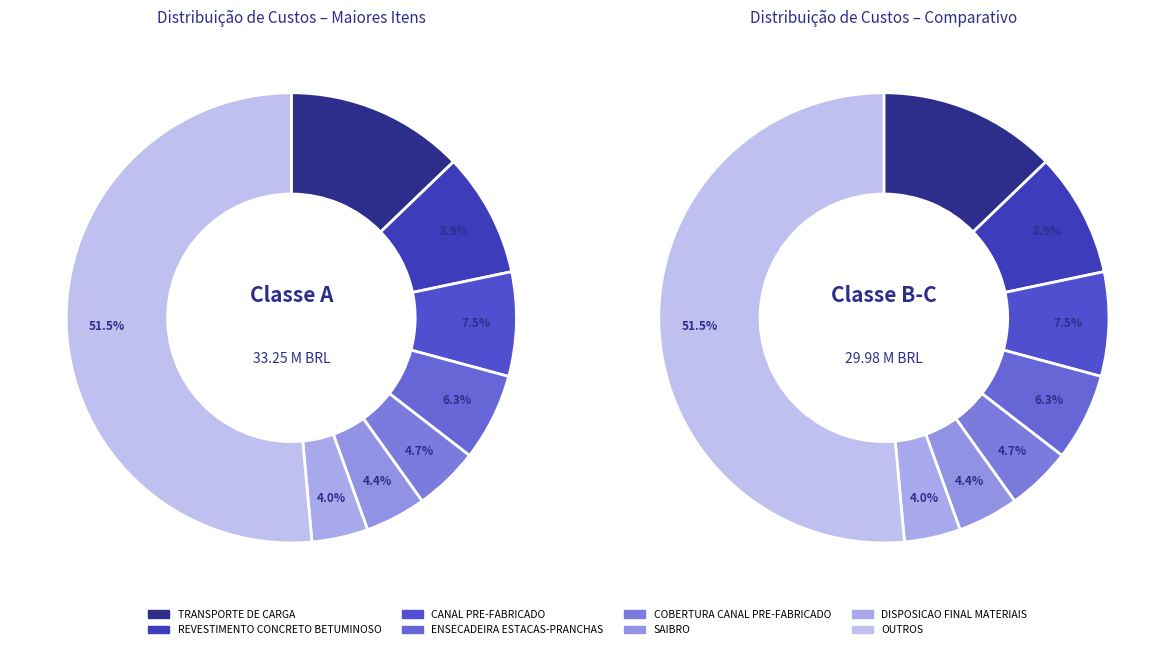

What is the total percentage of 3 and 5?

10.7%